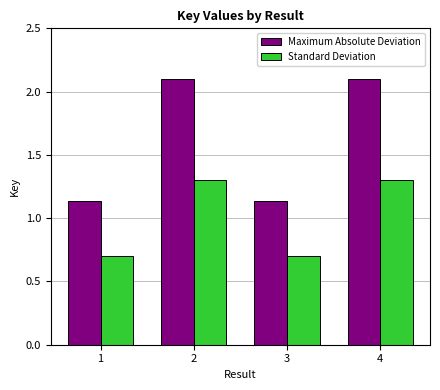

Which series changed the most between 1 and 2?

Maximum Absolute Deviation